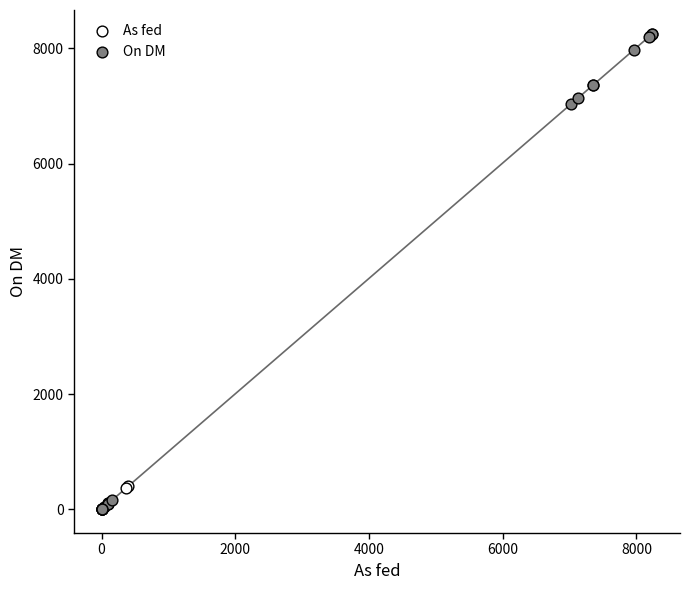

Which series contains the highest Y value?

On DM